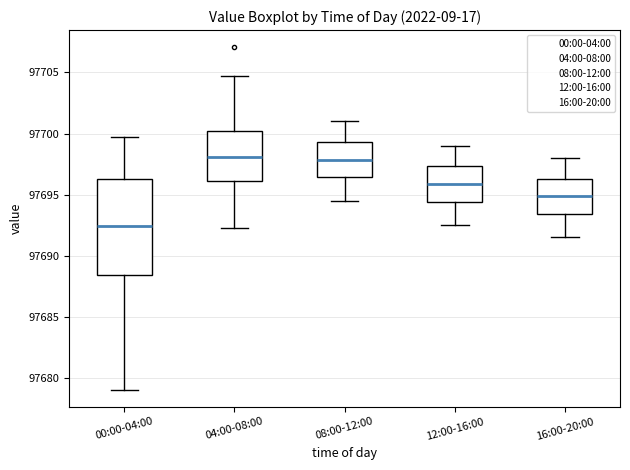

Reading left to right, transcribe this box plot: for each box, give where its median line is, the range the box spans, and where its two whiskers end, as read against the y-axis. The values are not printed on the chart, so give them approximately, as read against the axis.

00:00-04:00: median 97692.5, box 97688.5 to 97696.5, whiskers 97679.0 to 97700.0
04:00-08:00: median 97698.0, box 97696.0 to 97700.0, whiskers 97692.5 to 97704.5
08:00-12:00: median 97698.0, box 97696.5 to 97699.5, whiskers 97694.5 to 97701.0
12:00-16:00: median 97696.0, box 97694.5 to 97697.5, whiskers 97692.5 to 97699.0
16:00-20:00: median 97695.0, box 97693.5 to 97696.5, whiskers 97691.5 to 97698.0